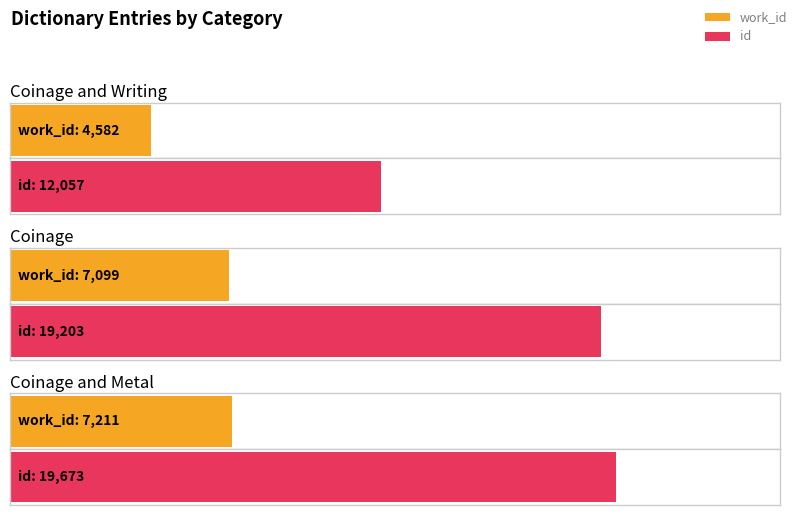

What is the label of the 3rd bar from the left?

Coinage and Metal